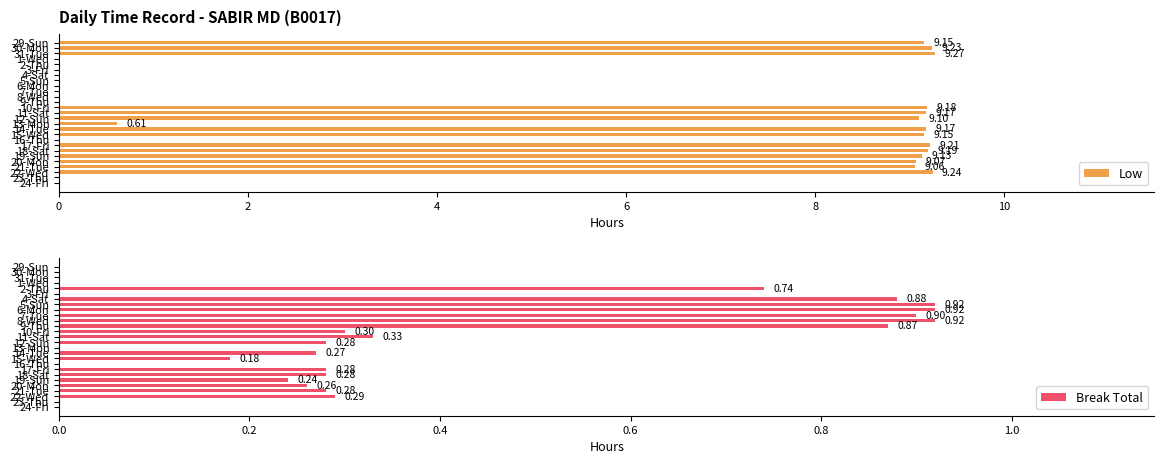

What is the sum of the Break Total values at 16-Thu and 4-Sat?

0.9